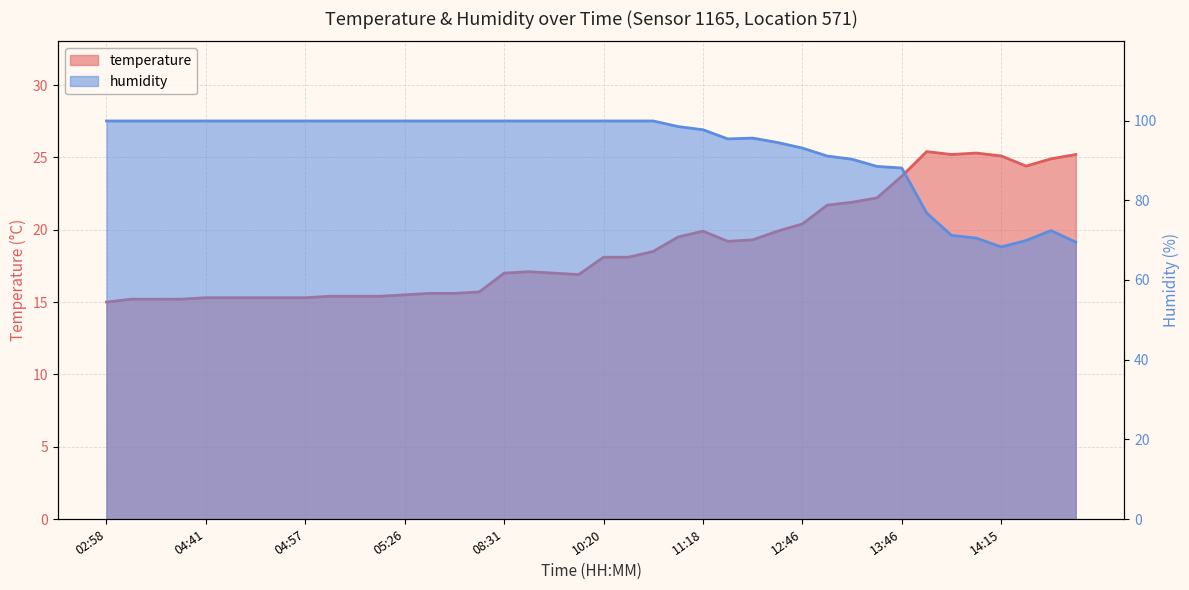

True or false: humidity and temperature cross at least once.

False